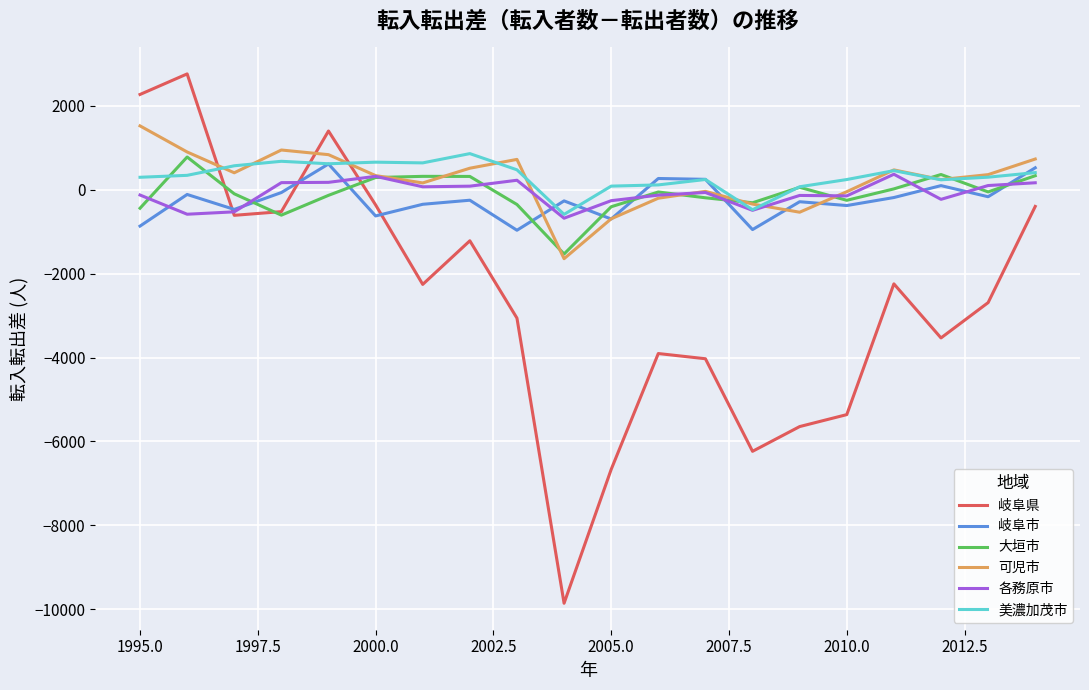

How many distinct data groups are displayed?

6